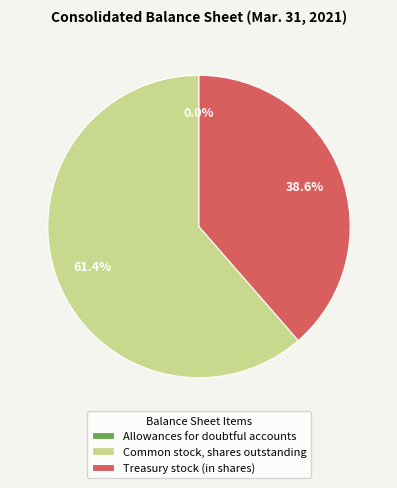

What is the majority slice?

Common stock, shares outstanding